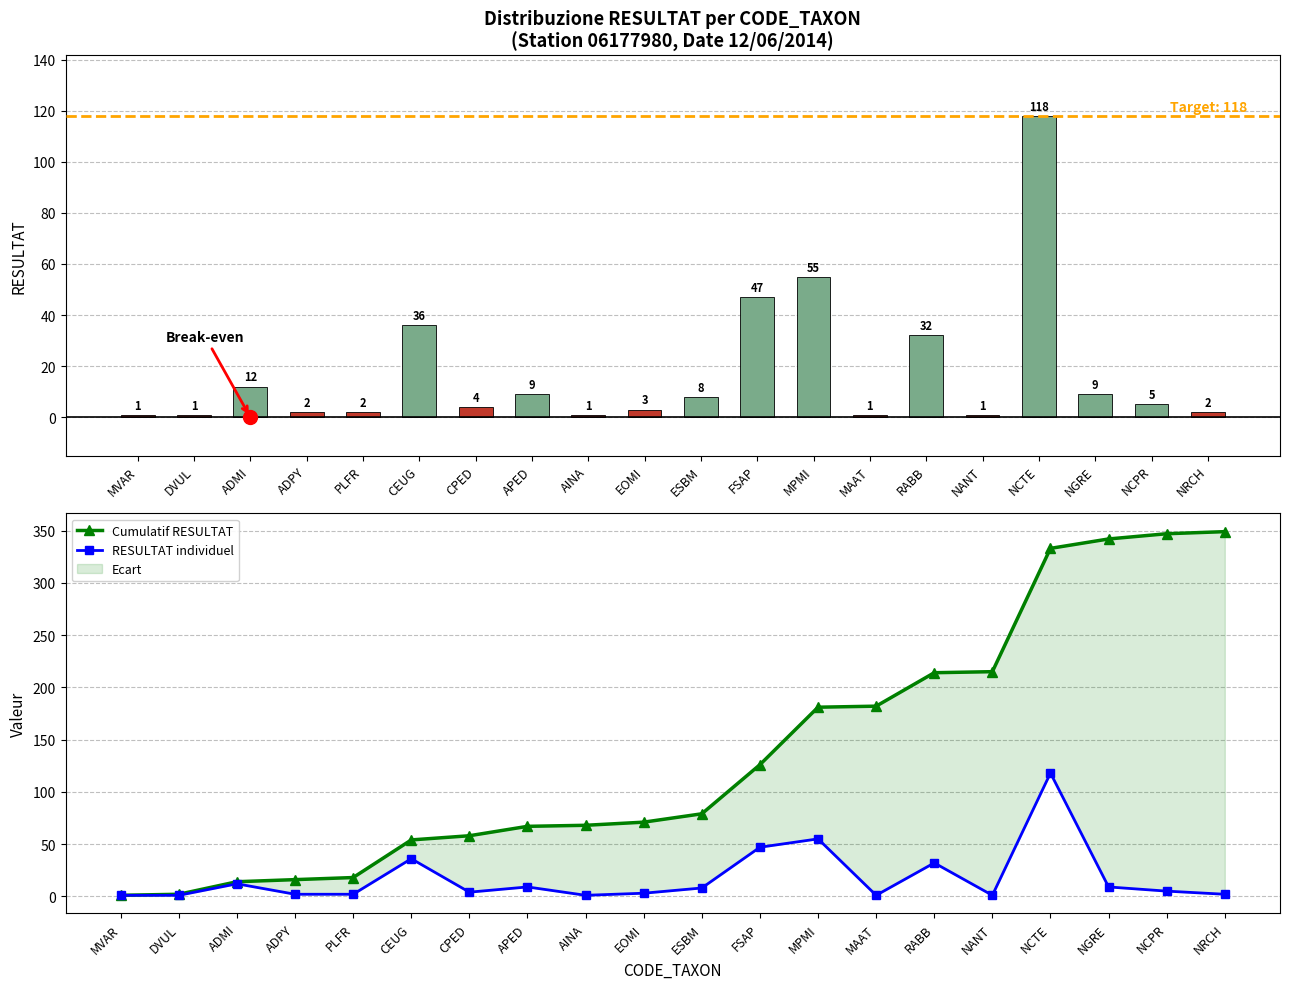

Which series has the widest spread of values?

Cumulatif RESULTAT